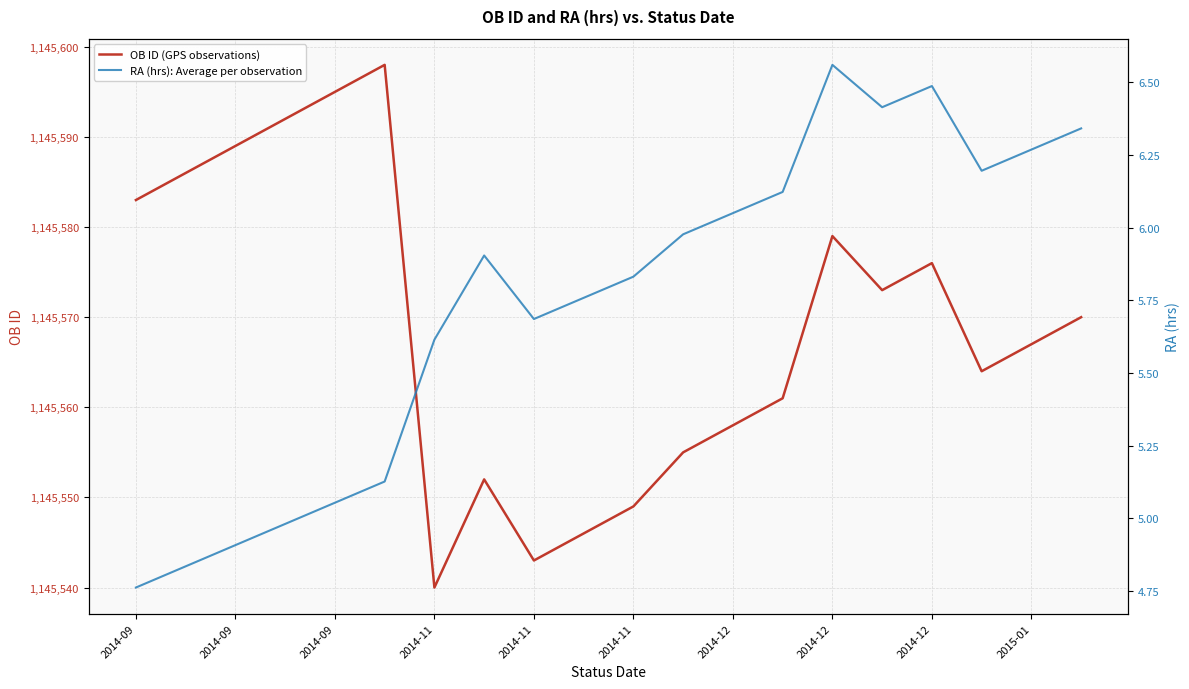

Which series has the widest spread of values?

OB ID (GPS observations)